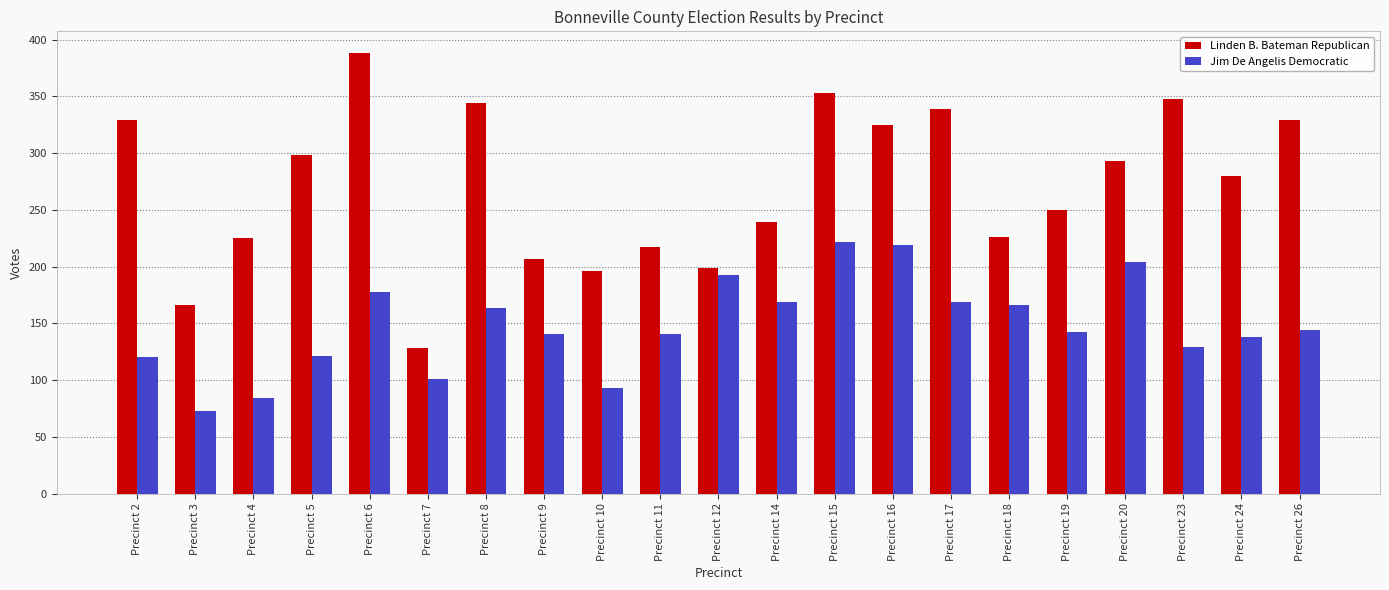

At which category is the sum across all series the highest?

Precinct 15